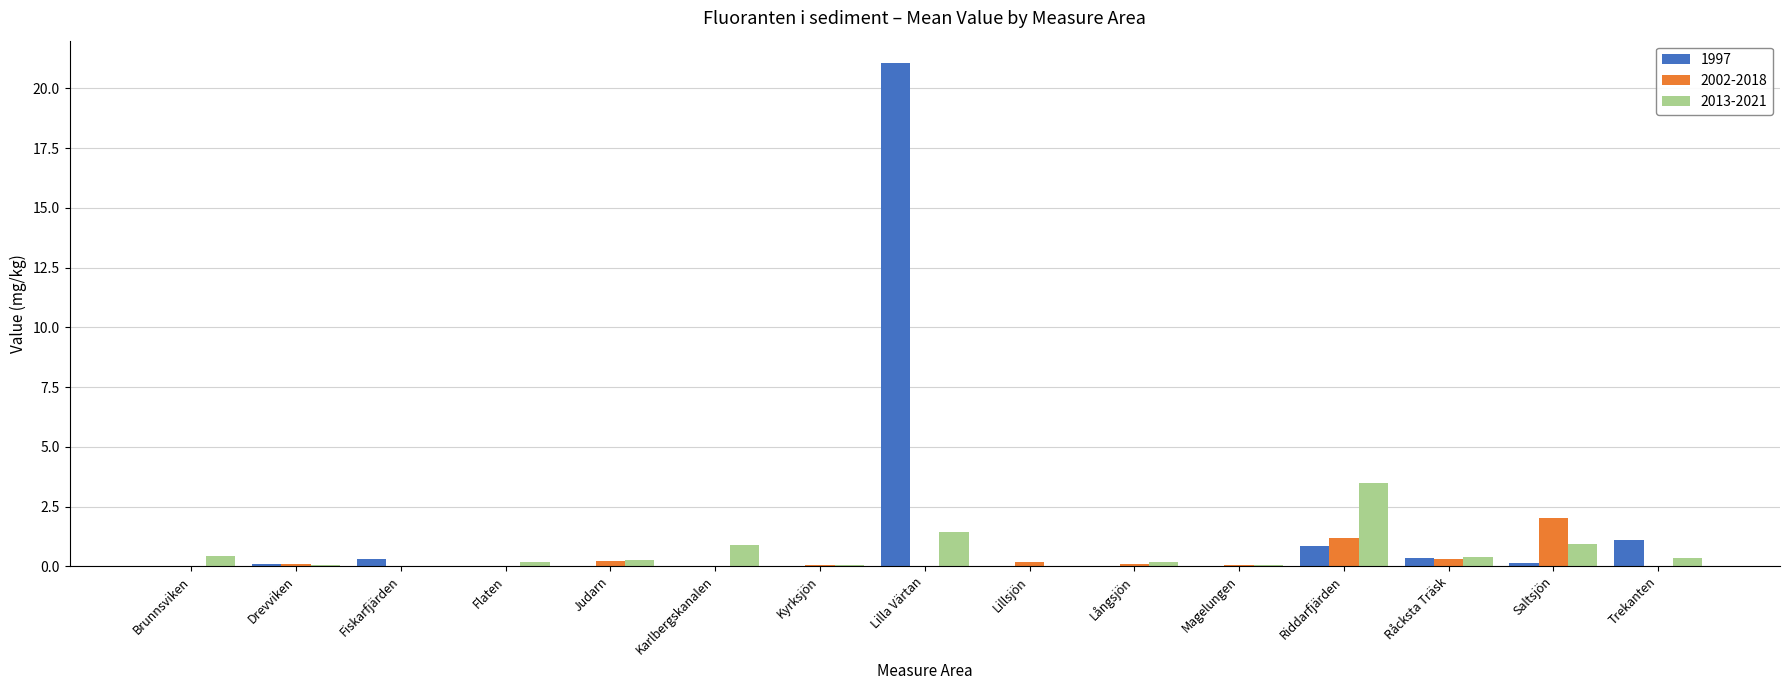

What are all the series names shown in the legend?

1997, 2002-2018, 2013-2021